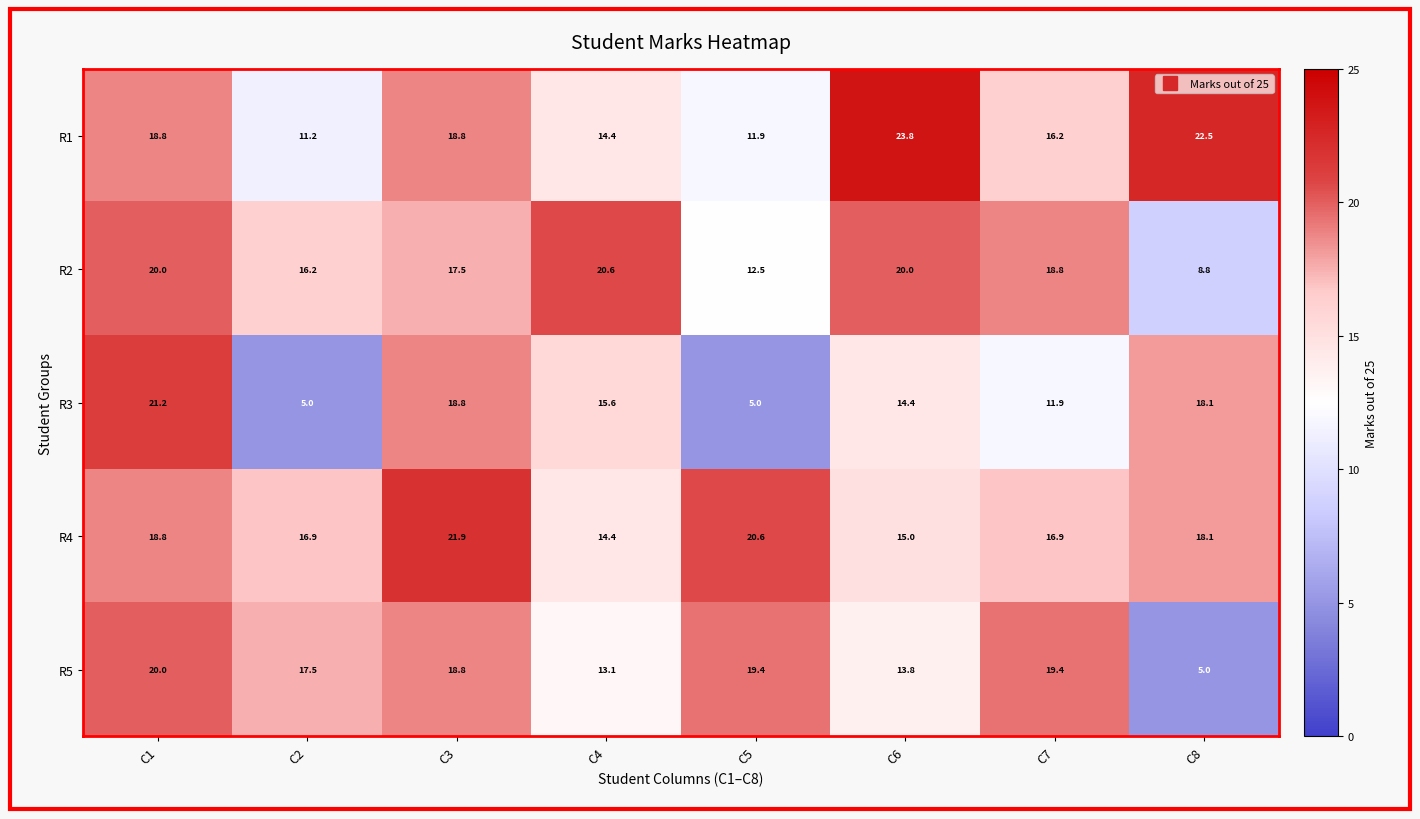

What is the greatest value displayed?

23.8